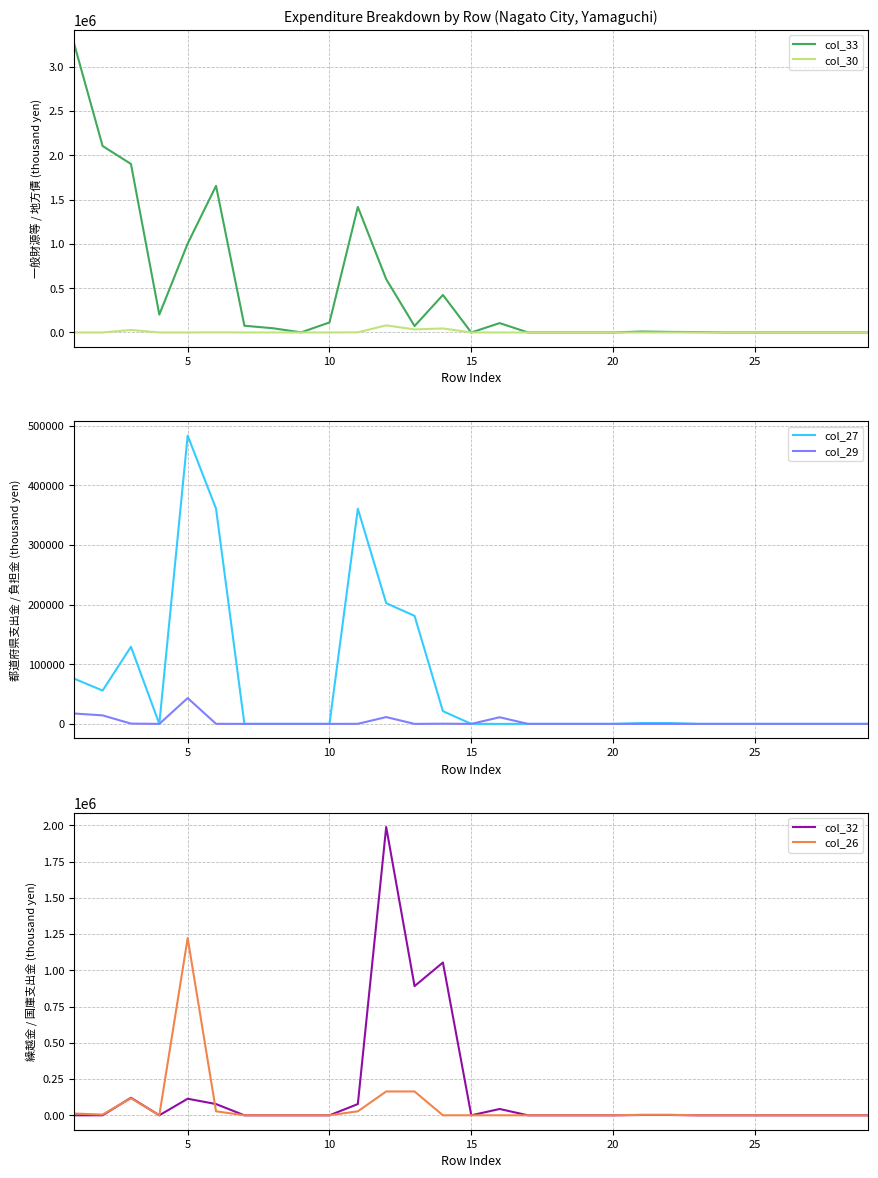

How many values in col_32 are above zero?

10